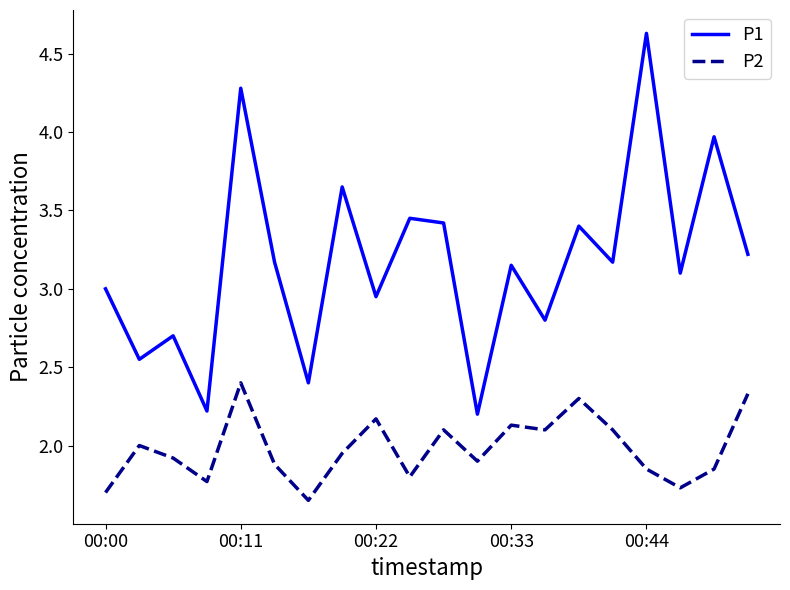

Which series has the largest total across all categories?

P1